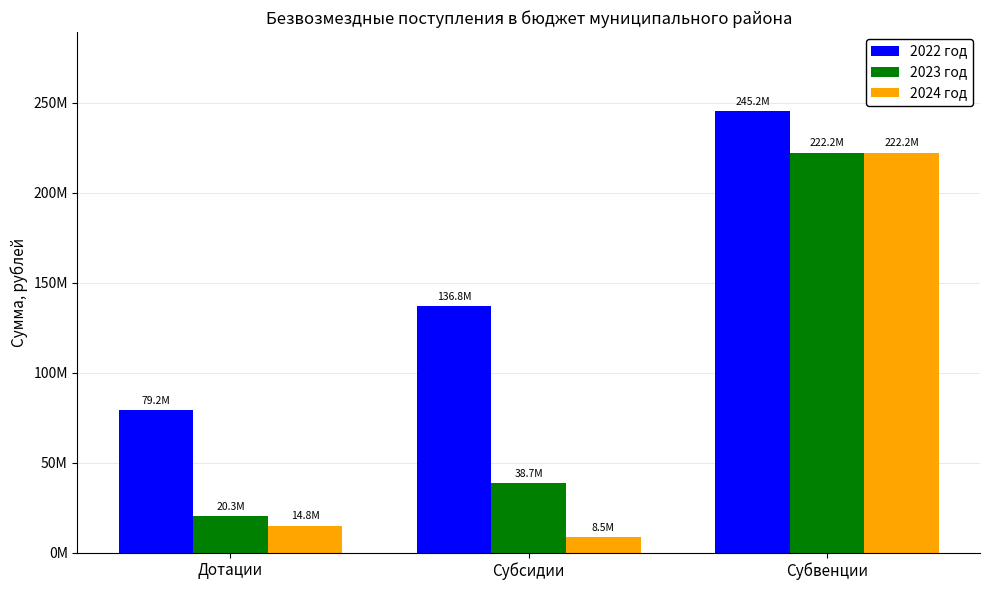

What are all the series names shown in the legend?

2022 год, 2023 год, 2024 год